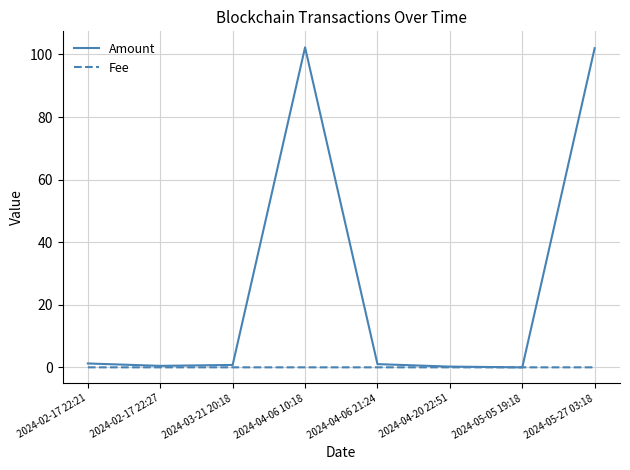

Which series has the largest total across all categories?

Amount